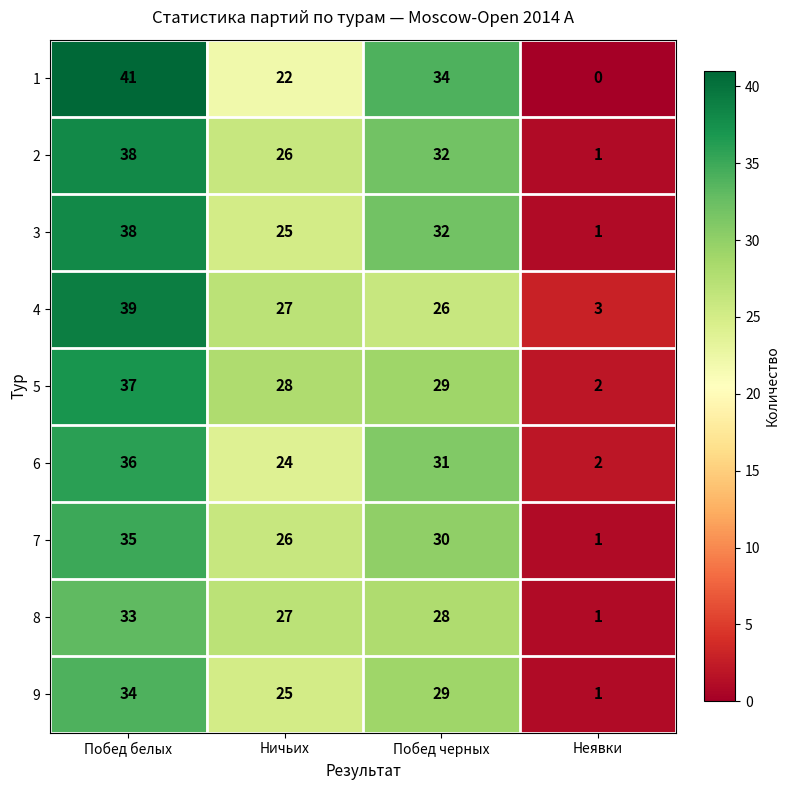

List the labels in order of 7 value, smallest first.

Неявки, Ничьих, Побед черных, Побед белых